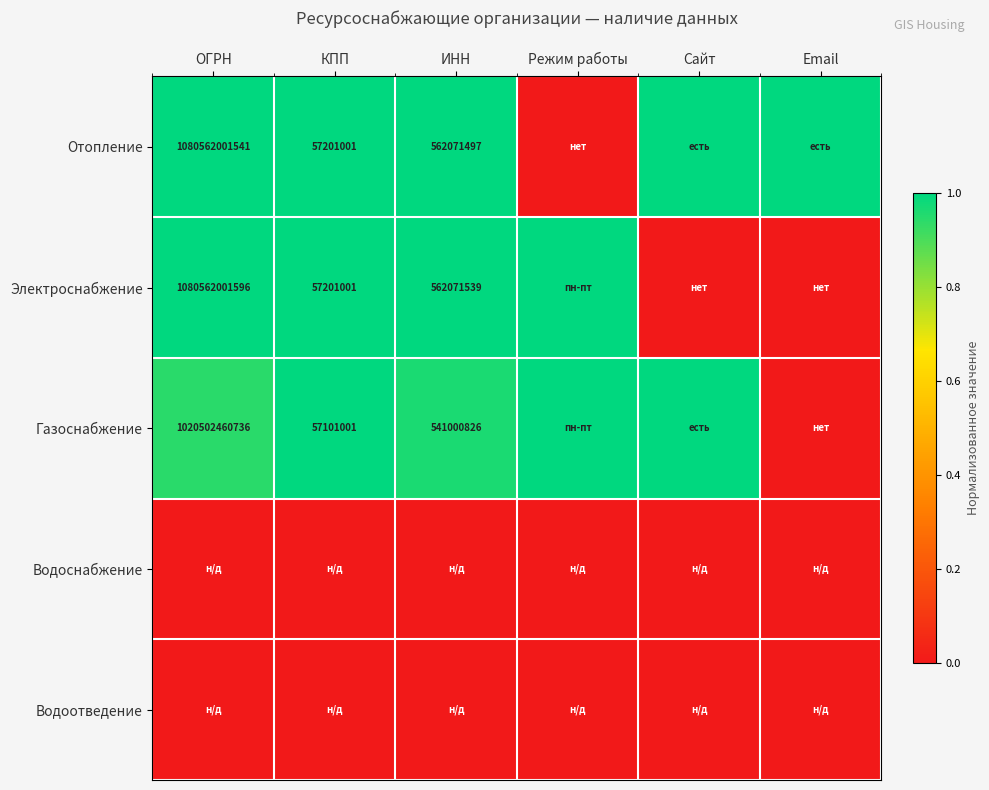

At which category is the sum across all series the highest?

КПП